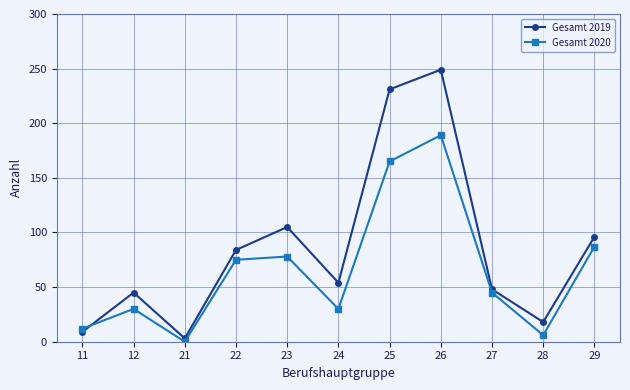

How many intersections are there between Gesamt 2019 and Gesamt 2020?

1